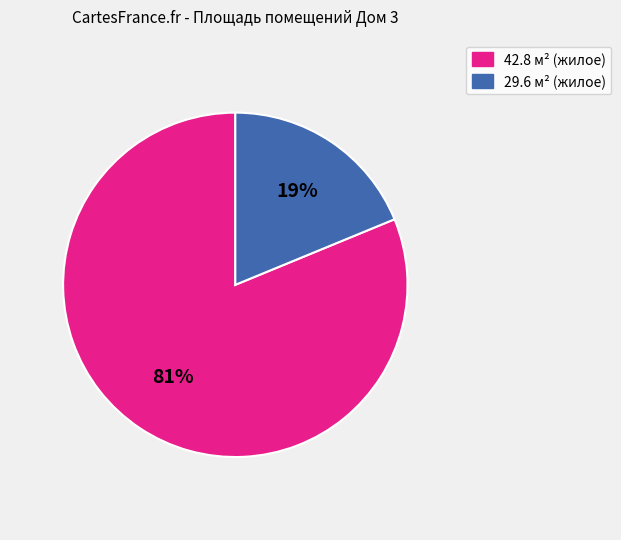

To the nearest percent, what is the average slice percentage?

50%